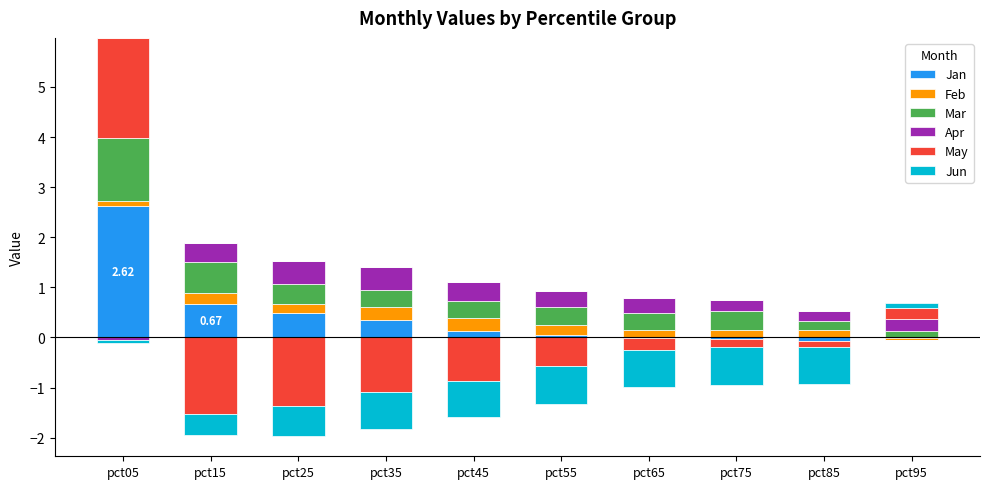

How many groups of bars are there?

10